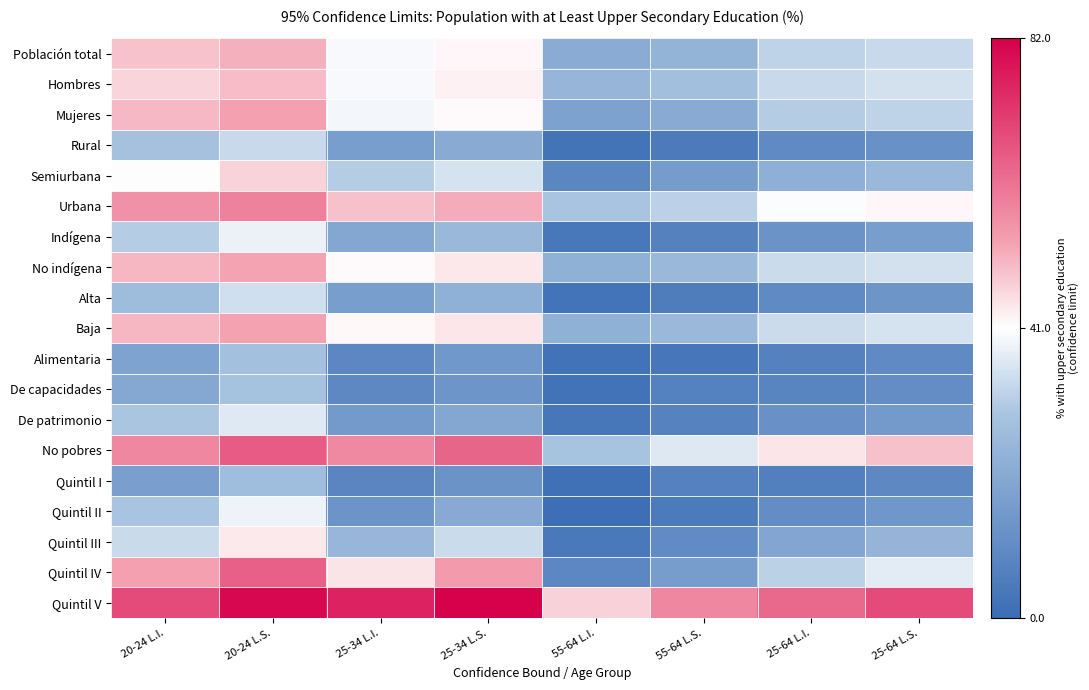

At 20-24 L.S., list the series in order from smallest to largest.

Quintil I, Alimentaria, De capacidades, Rural, Alta, De patrimonio, Indígena, Quintil II, Quintil III, Semiurbana, Hombres, Población total, No indígena, Baja, Mujeres, Urbana, Quintil IV, No pobres, Quintil V